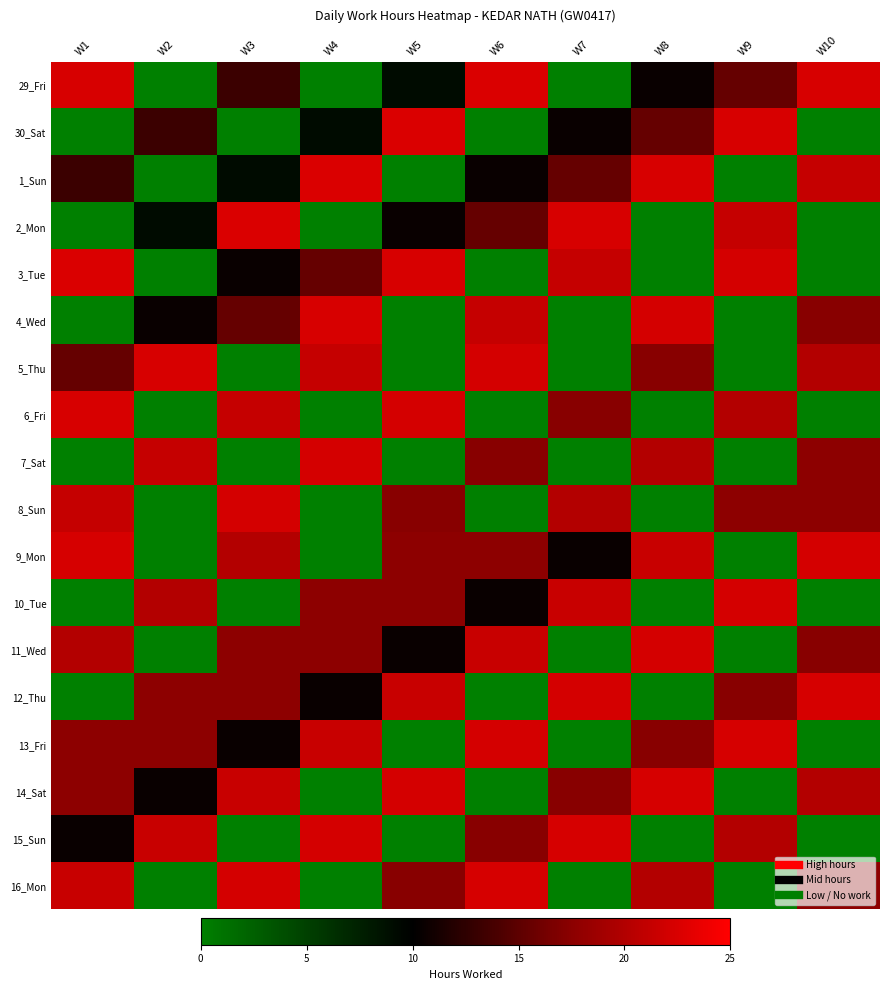

What is the total value across all series at W10?

215.7